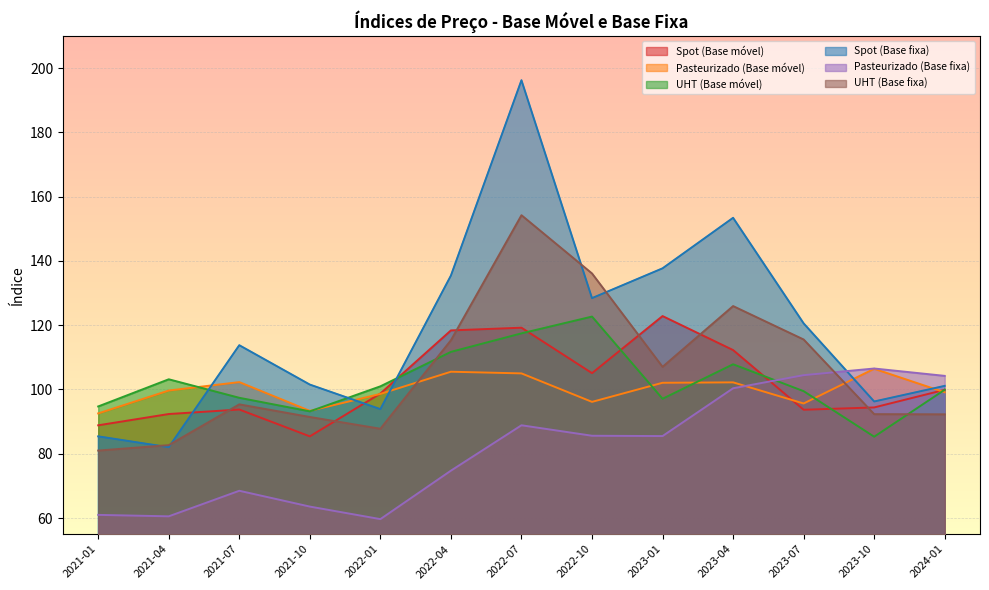

Does the chart display data point markers on the line(s)?

No